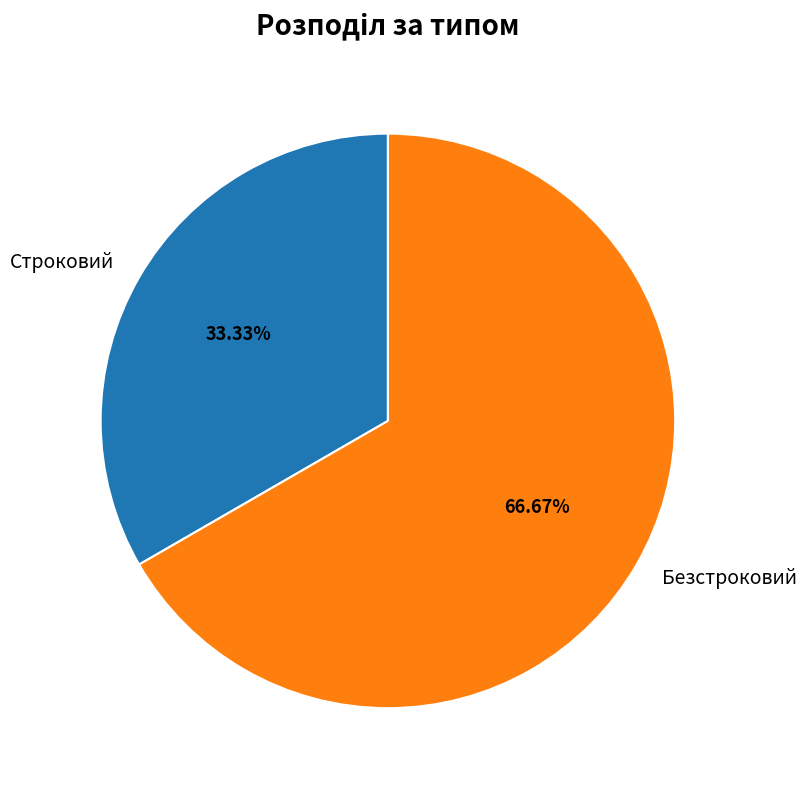

Rank the categories by value from lowest to highest.

Строковий, Безстроковий